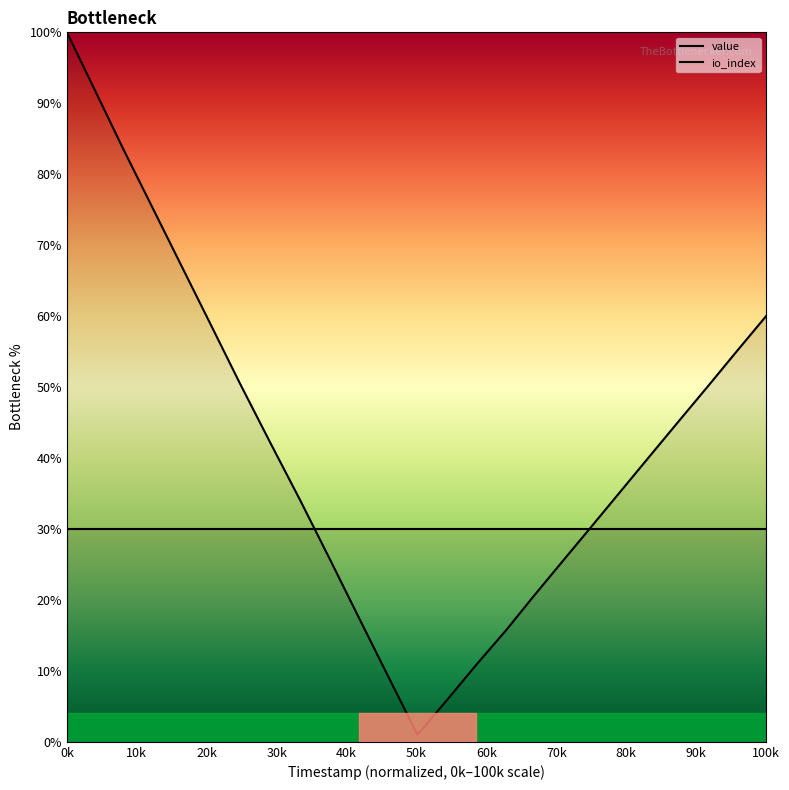

What is the average value of the io_index series?

30.0